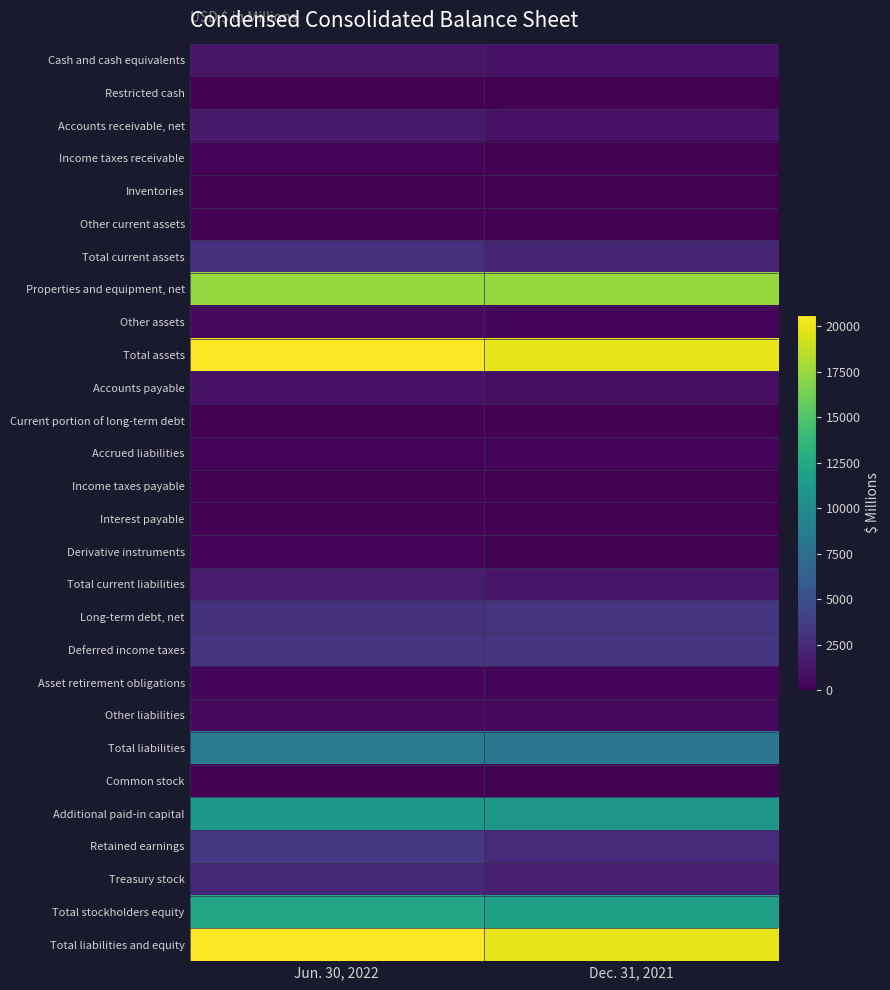

At which category is the sum across all series the highest?

Jun. 30, 2022